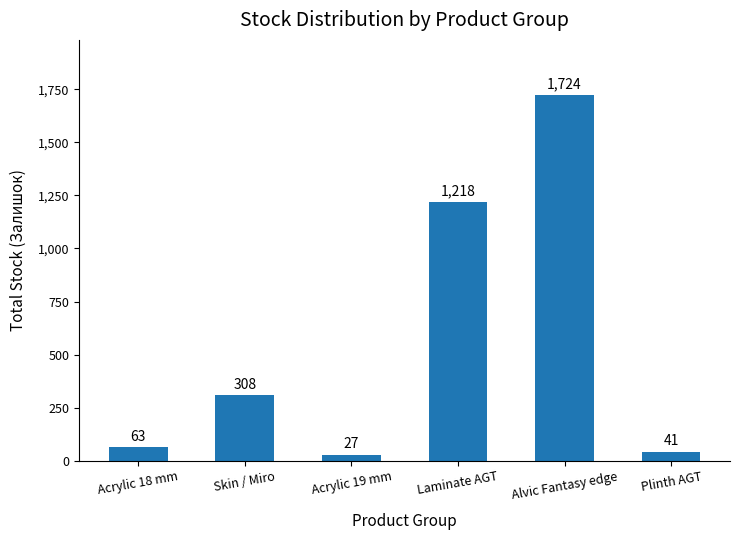

Read the value at Laminate AGT, to the nearest 50.

1200